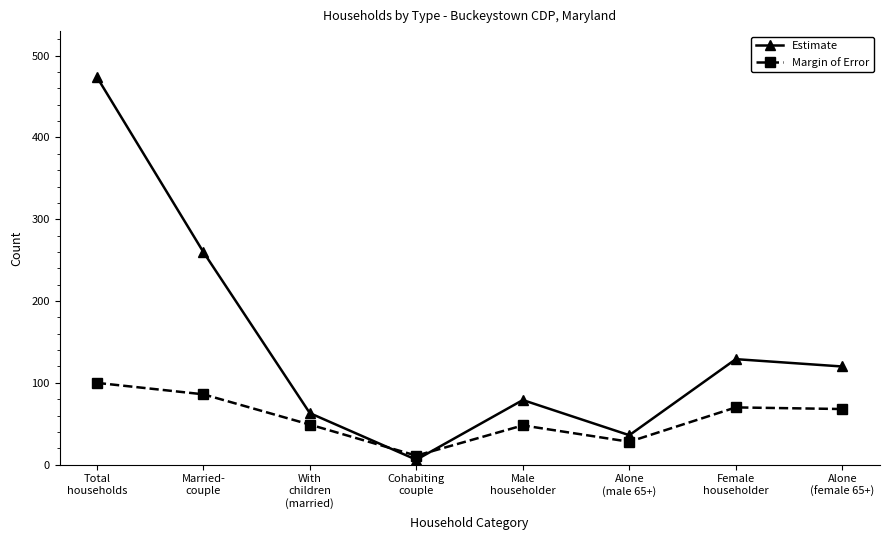

What is the label of the 4th point from the right?

Male
householder